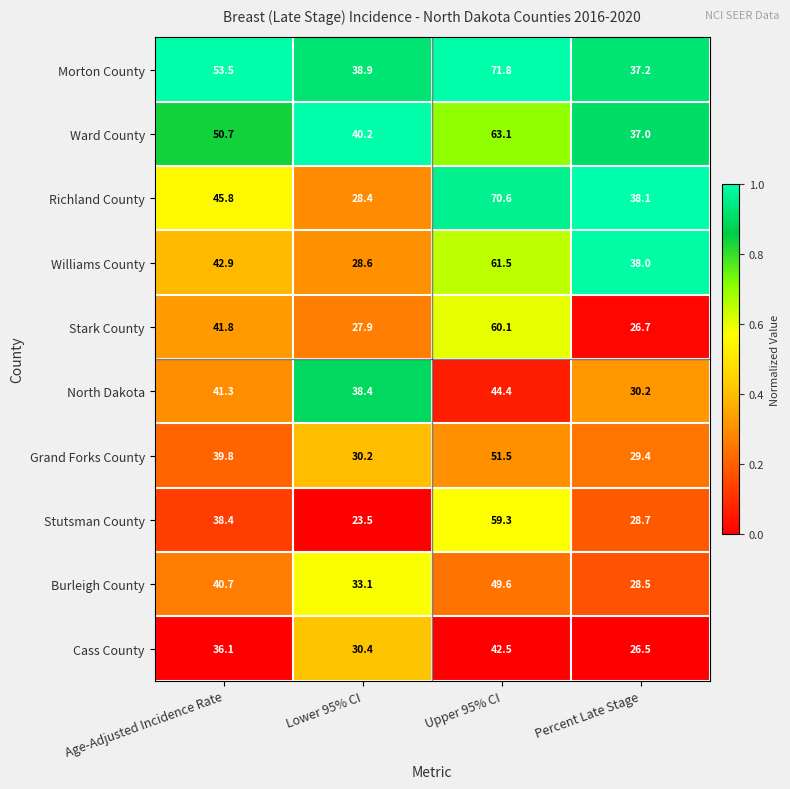

True or false: Cass County has a value of 26.5 at Percent Late Stage.

True